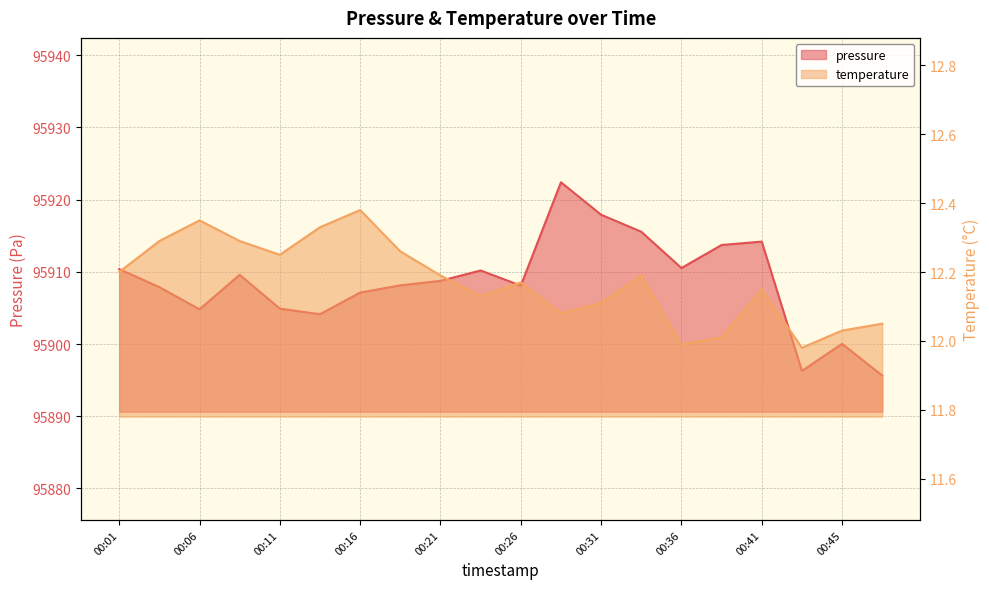

How many interior local valleys does the temperature series have?

5